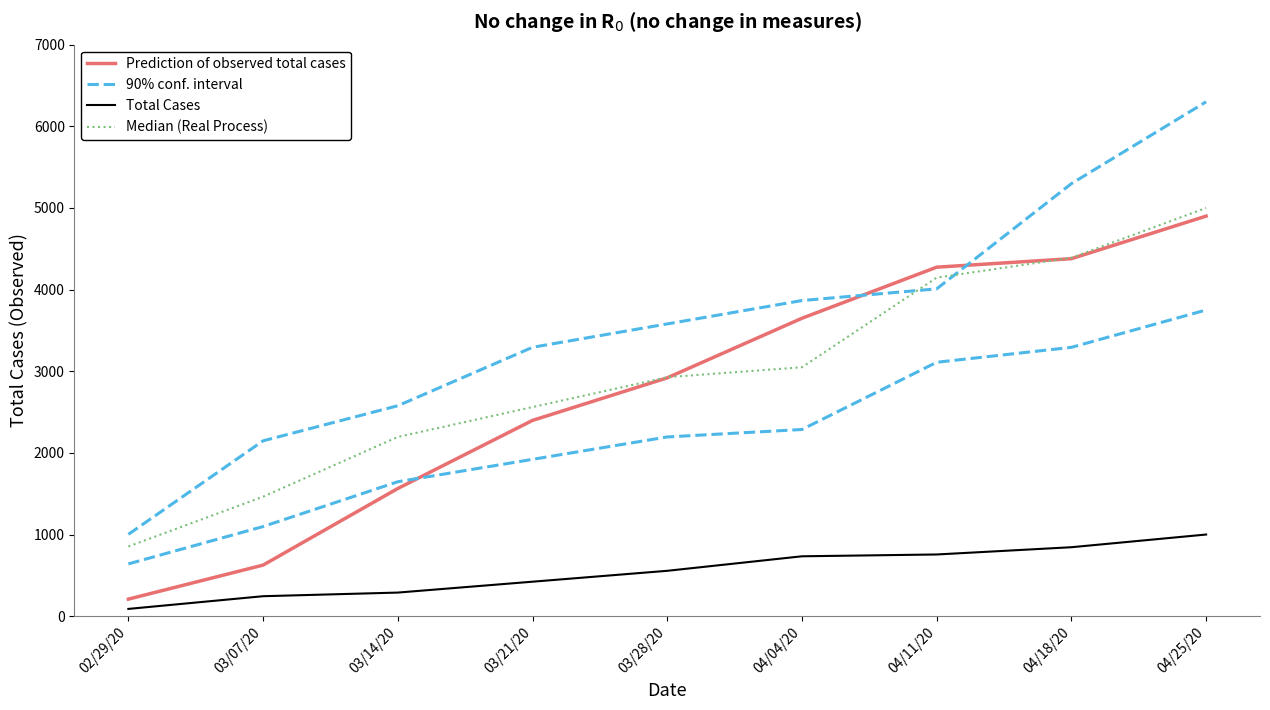

At how many categories does at least one series exceed 4662?

1